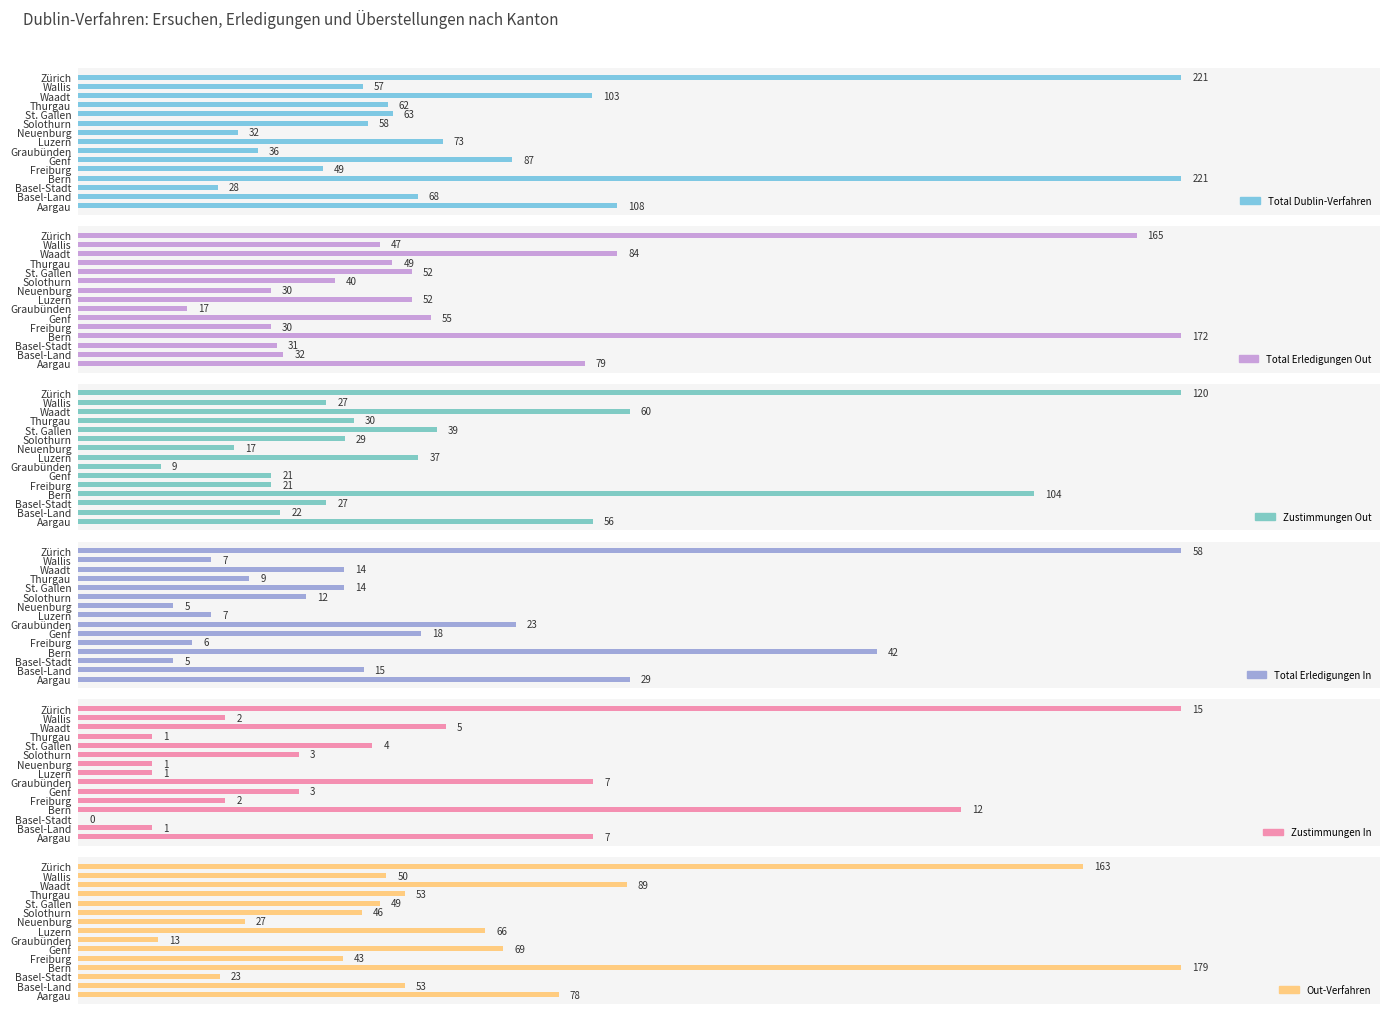

How many bars are there in total?

90